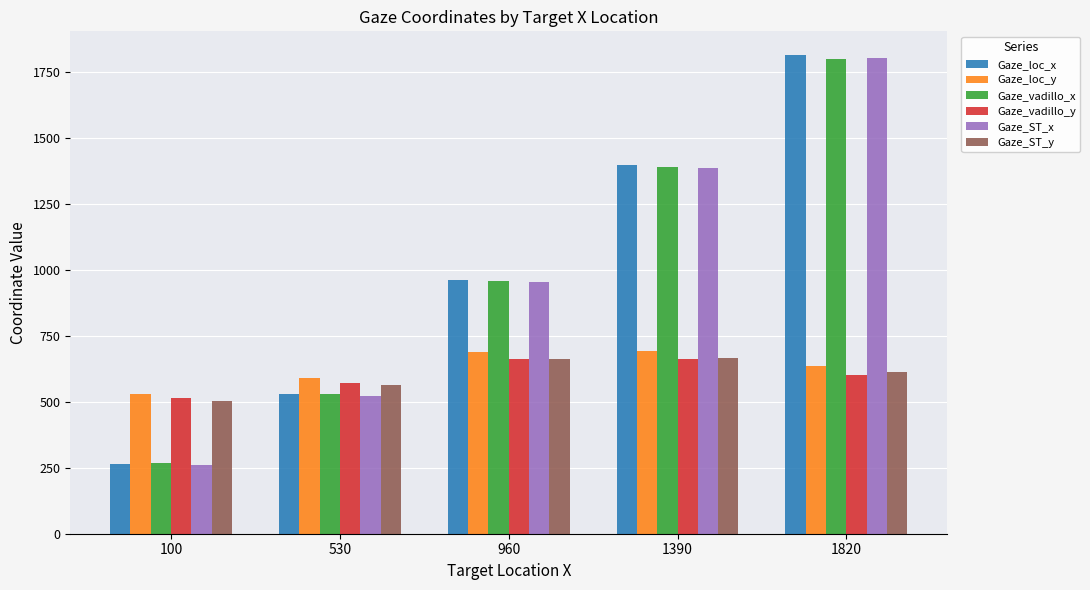

What are all the series names shown in the legend?

Gaze_loc_x, Gaze_loc_y, Gaze_vadillo_x, Gaze_vadillo_y, Gaze_ST_x, Gaze_ST_y